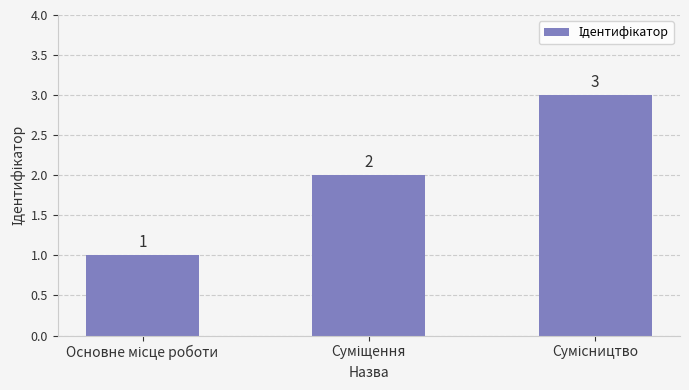

How many data points are less than 2?

1